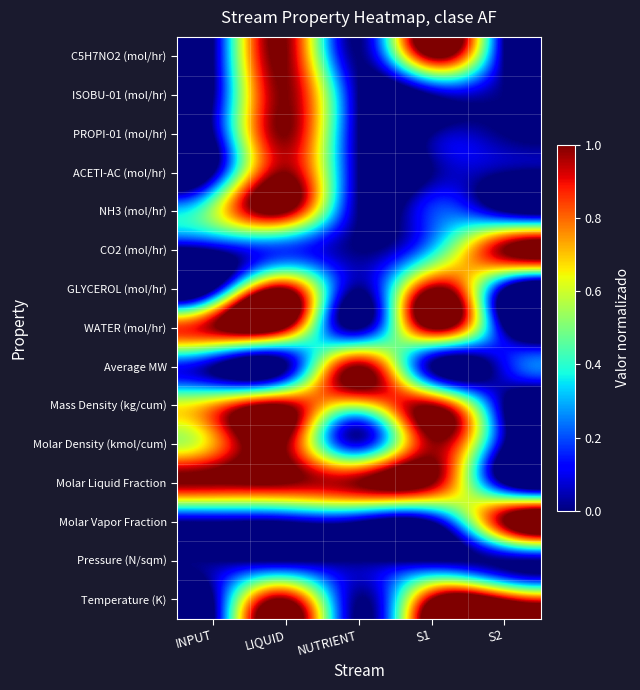

At which category is the sum across all series the highest?

LIQUID